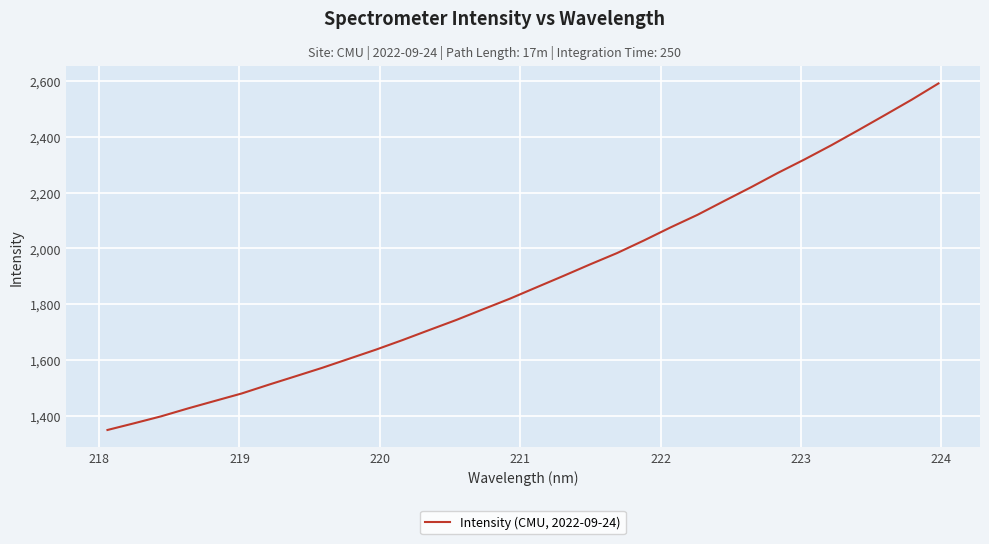

What is the difference between the maximum and minimum values?

1242.2